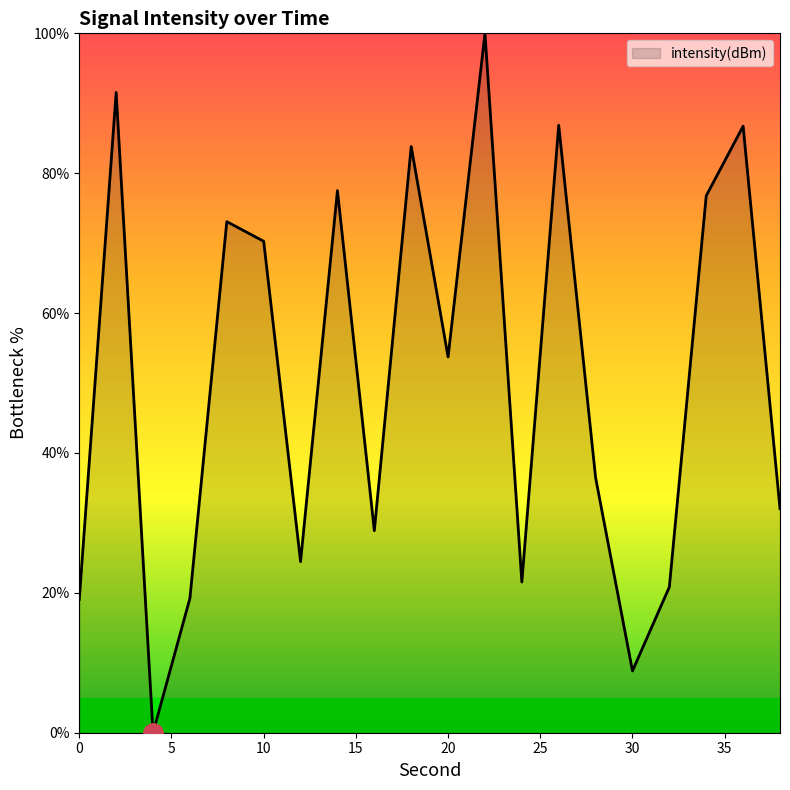

What is the difference between the maximum and minimum values?

100.0